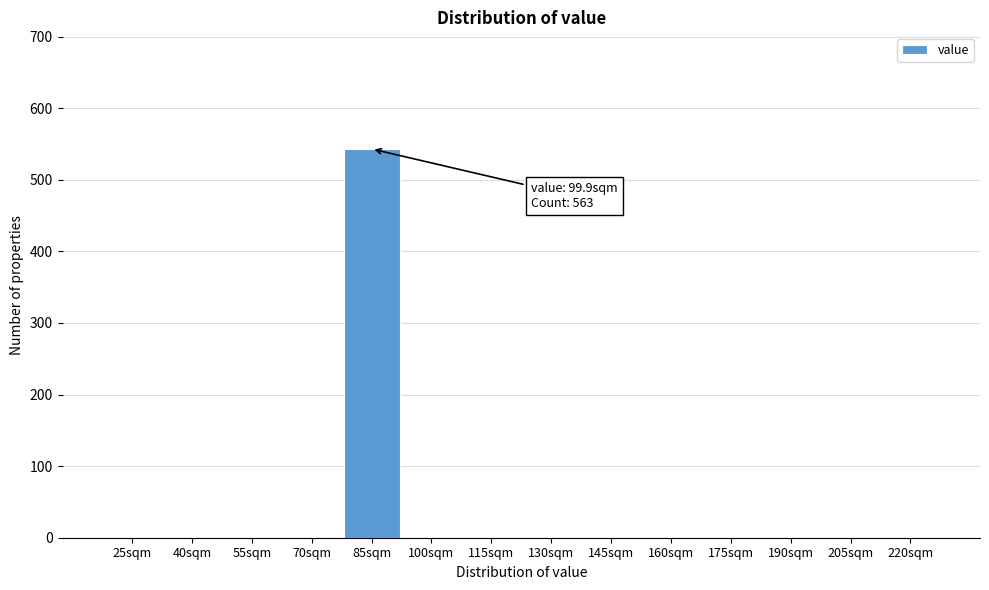

True or false: the data shows -273 at 130sqm.

False